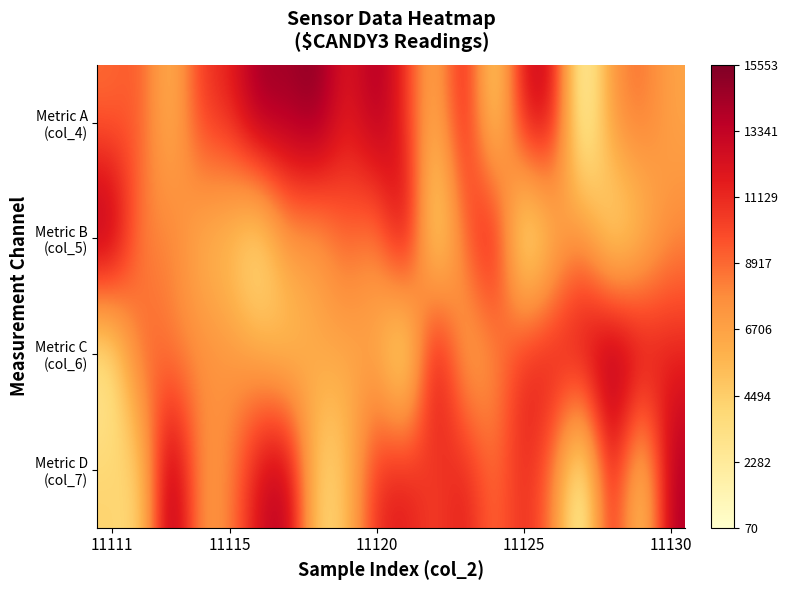

Which series has the largest total across all categories?

Metric A (col_4)